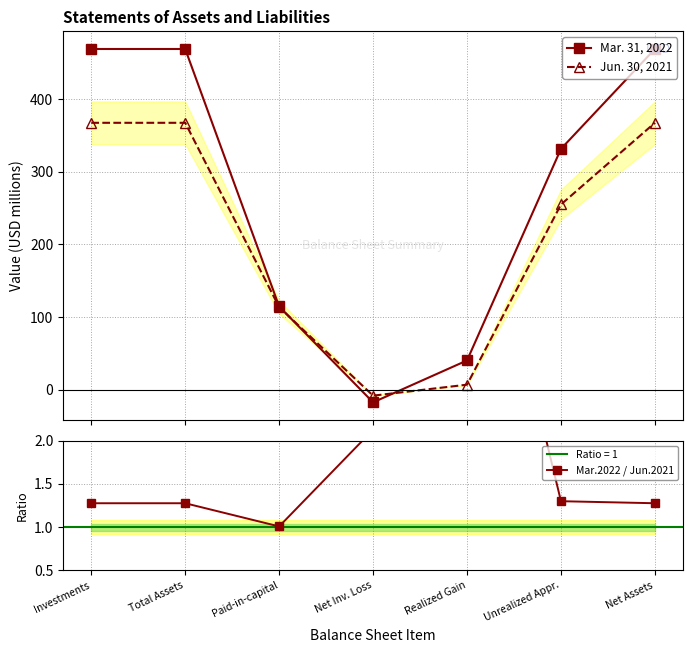

What is the difference between the maximum and second lowest values in the Jun. 30, 2021 series?

360.4